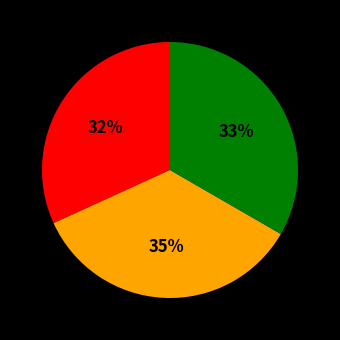

Is there a majority slice in this chart?

No